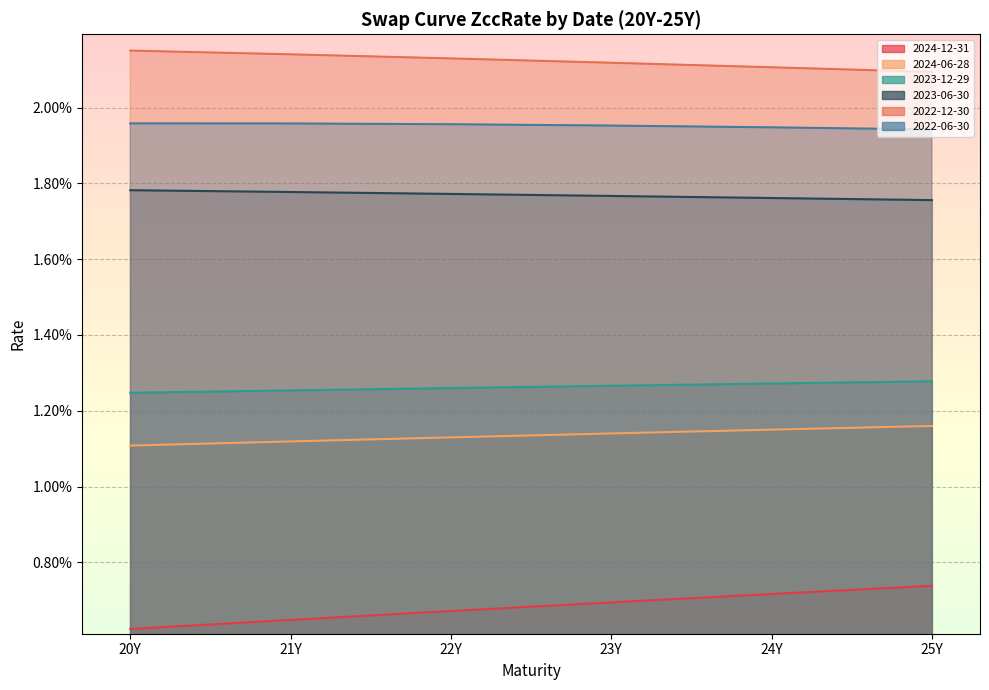

How many lines are shown in the chart?

6